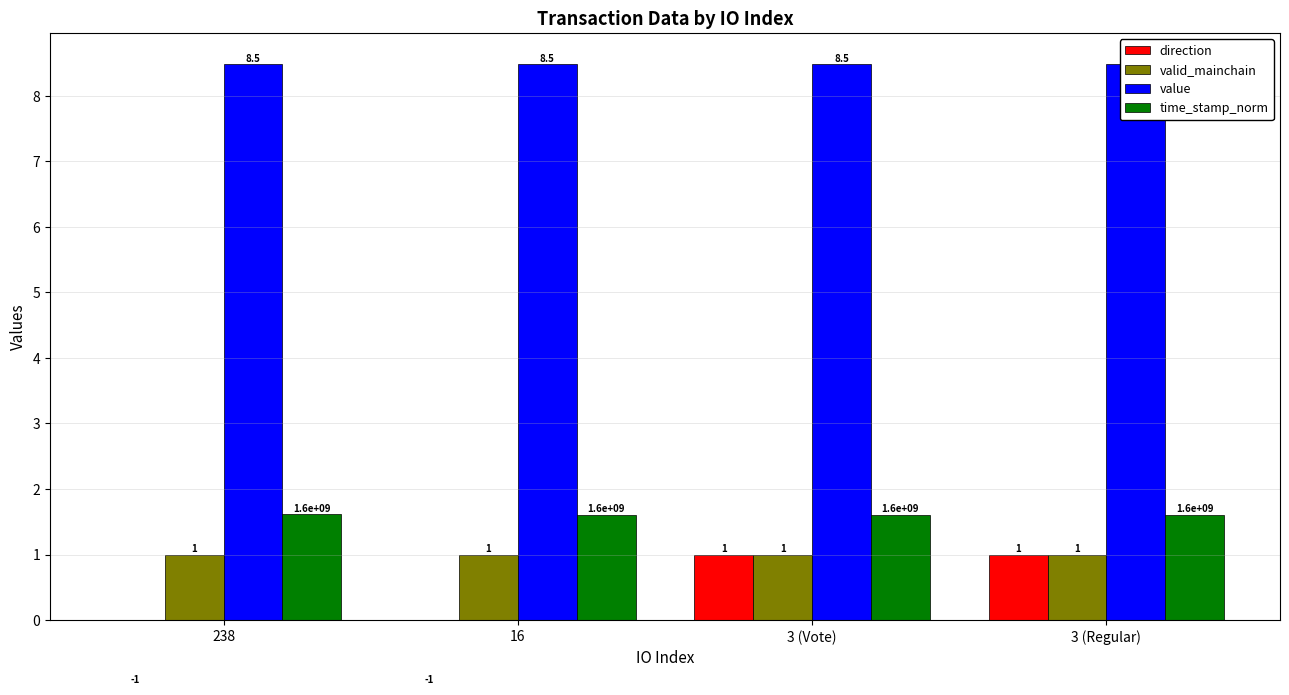

What is the label of the 3rd bar from the right?

16